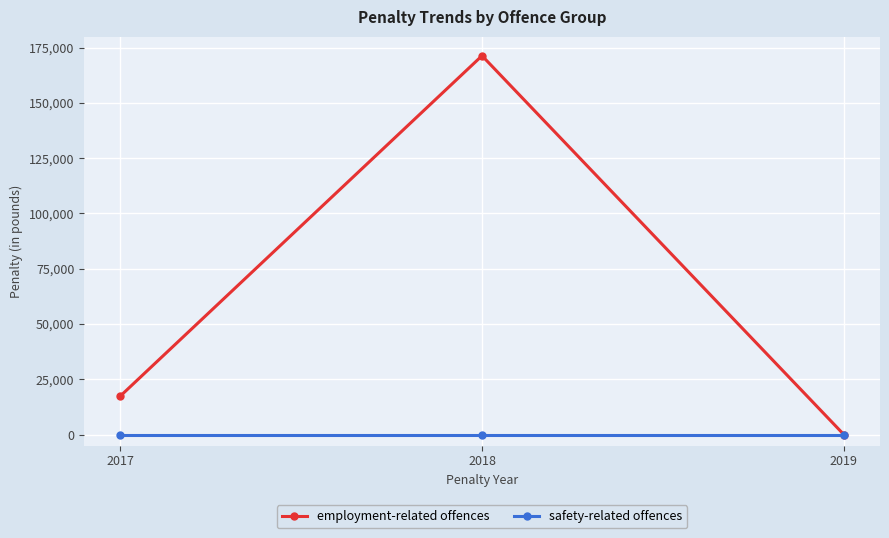

List the series in order of their peak value, lowest first.

safety-related offences, employment-related offences